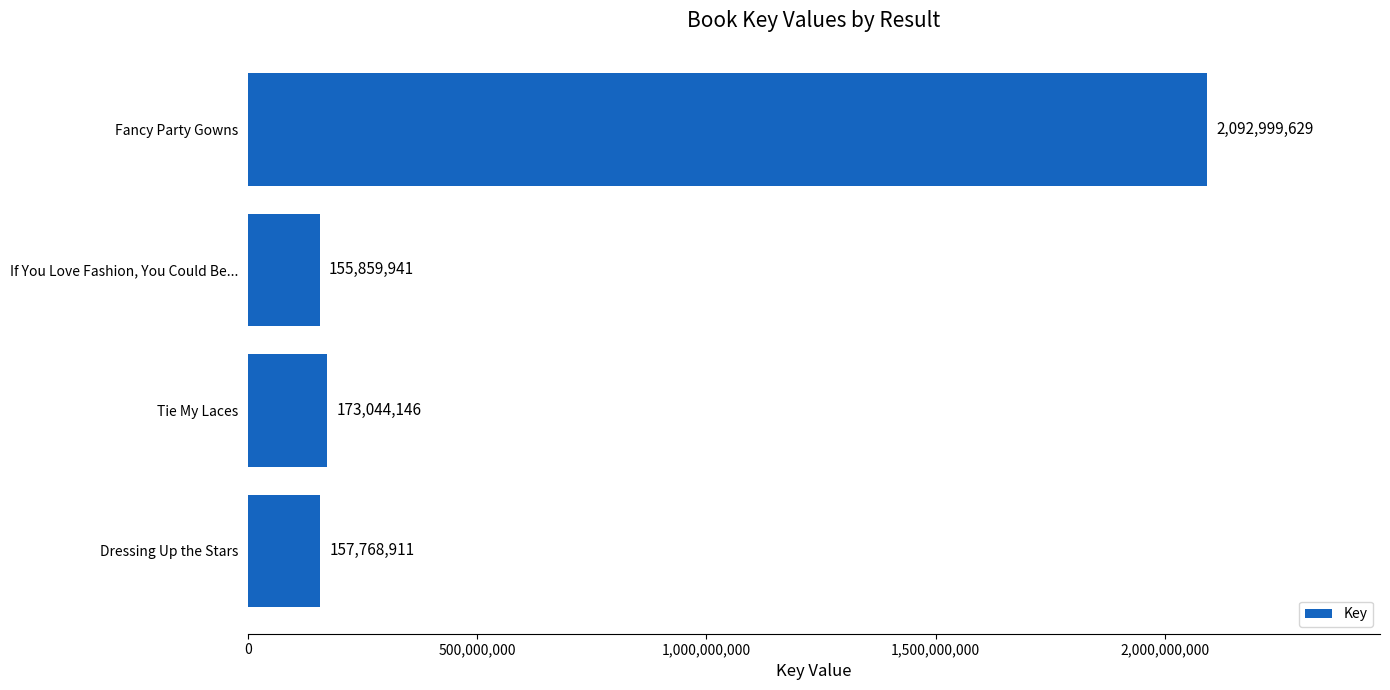

Which label corresponds to the largest value in the chart?

Fancy Party Gowns